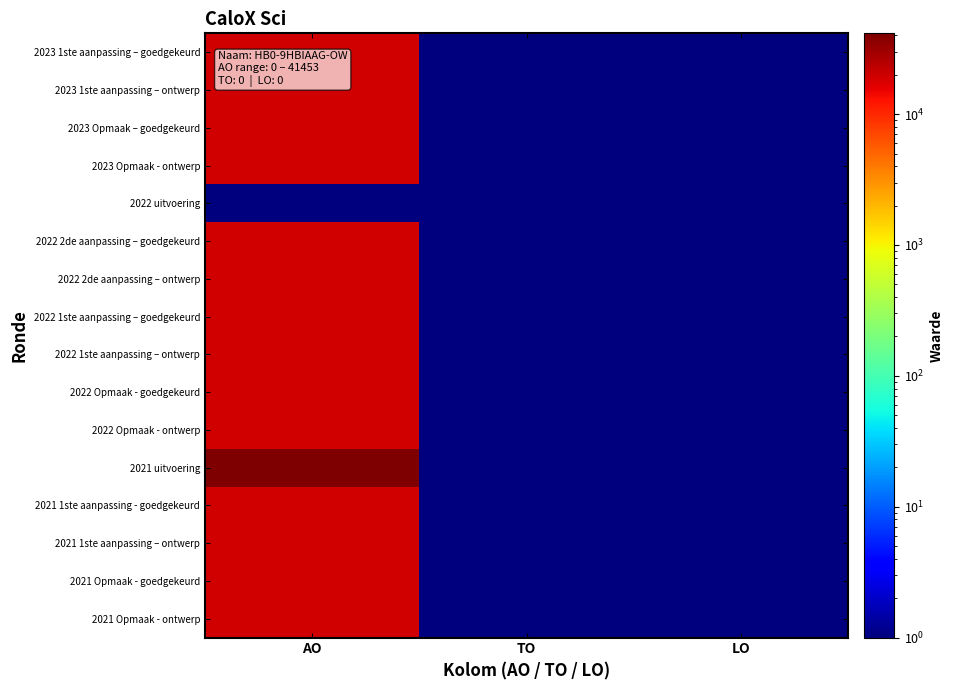

Reading left to right, transcribe all the data shown in this chart.

2023 1ste aanpassing – goedgekeurd: AO=19500.0	TO=0.1	LO=0.1
2023 1ste aanpassing – ontwerp: AO=19500.0	TO=0.1	LO=0.1
2023 Opmaak – goedgekeurd: AO=19500.0	TO=0.1	LO=0.1
2023 Opmaak - ontwerp: AO=19500.0	TO=0.1	LO=0.1
2022 uitvoering: AO=0.1	TO=0.1	LO=0.1
2022 2de aanpassing – goedgekeurd: AO=19500.0	TO=0.1	LO=0.1
2022 2de aanpassing – ontwerp: AO=19500.0	TO=0.1	LO=0.1
2022 1ste aanpassing – goedgekeurd: AO=19500.0	TO=0.1	LO=0.1
2022 1ste aanpassing – ontwerp: AO=19500.0	TO=0.1	LO=0.1
2022 Opmaak - goedgekeurd: AO=19500.0	TO=0.1	LO=0.1
2022 Opmaak - ontwerp: AO=19500.0	TO=0.1	LO=0.1
2021 uitvoering: AO=41453.0	TO=0.1	LO=0.1
2021 1ste aanpassing - goedgekeurd: AO=19500.0	TO=0.1	LO=0.1
2021 1ste aanpassing – ontwerp: AO=19500.0	TO=0.1	LO=0.1
2021 Opmaak - goedgekeurd: AO=19500.0	TO=0.1	LO=0.1
2021 Opmaak - ontwerp: AO=19500.0	TO=0.1	LO=0.1